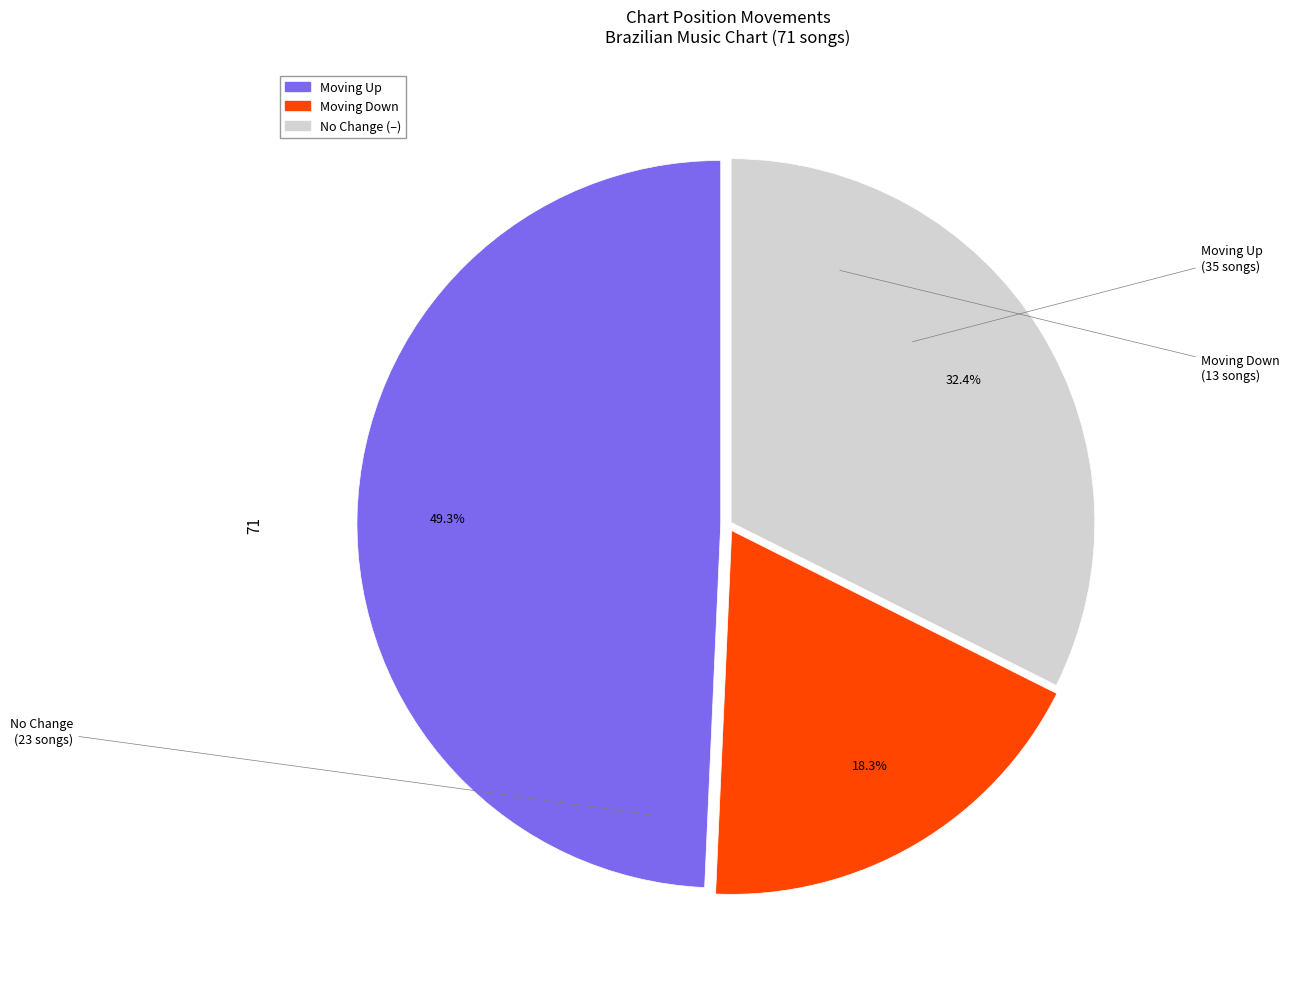

Does any single category account for the majority?

No